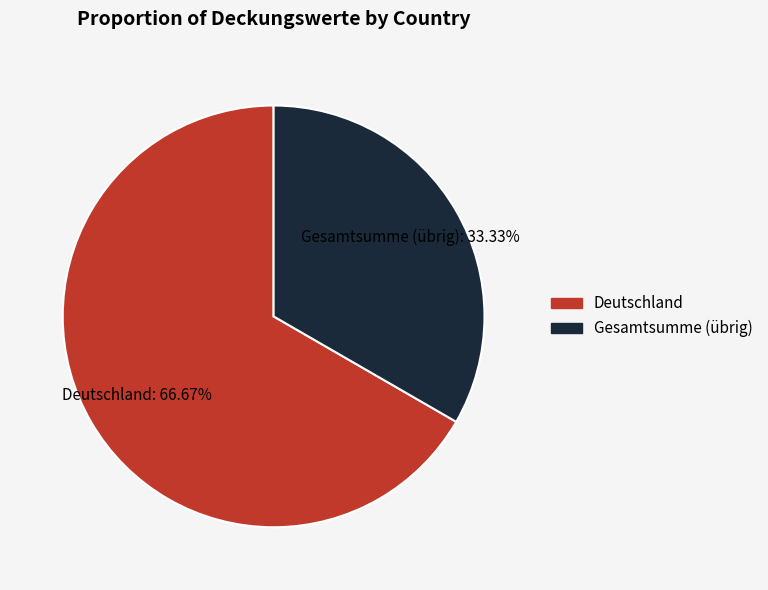

Is there a majority slice in this chart?

Yes